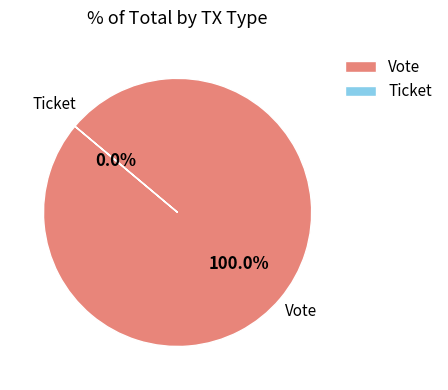

Which slice is the smallest?

Ticket